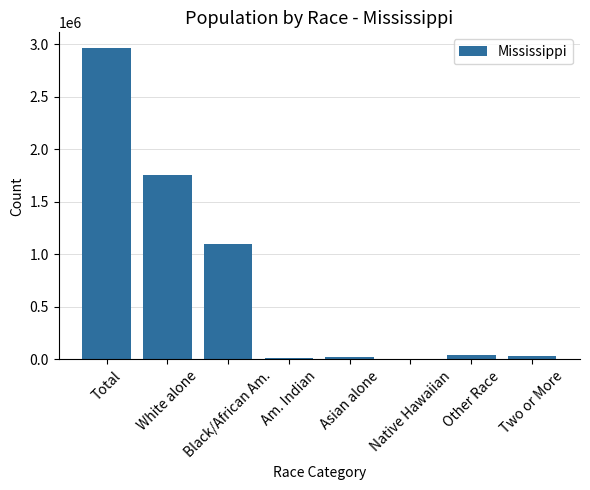

Approximately how many times larger is the value at Total compared to Black/African Am.?

2.7